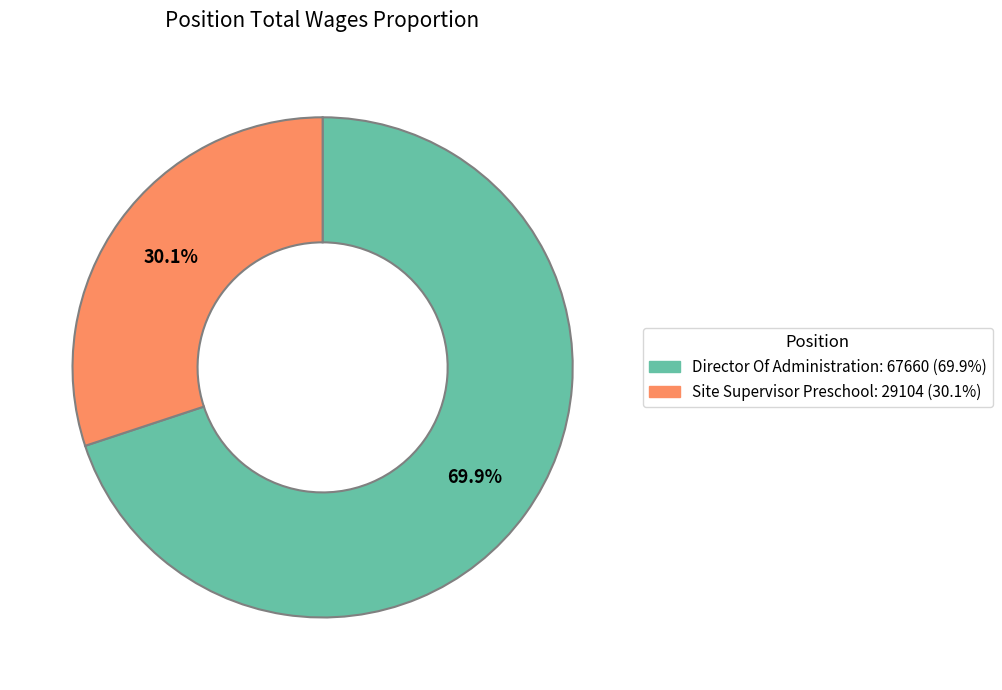

Which slice is the largest?

Director Of Administration